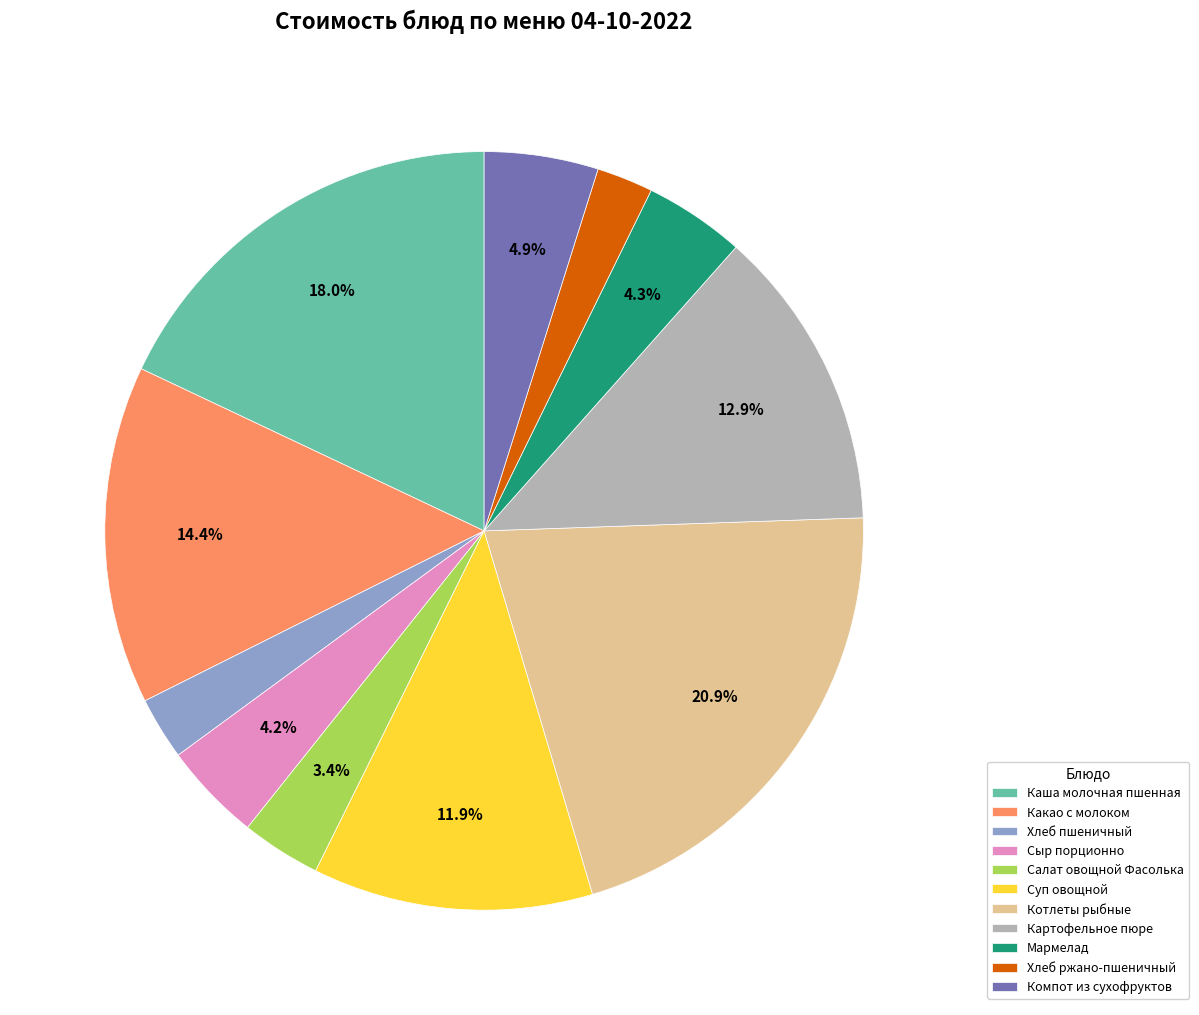

To the nearest percent, what is the difference between the Мармелад and Какао с молоком slice percentages?

10%